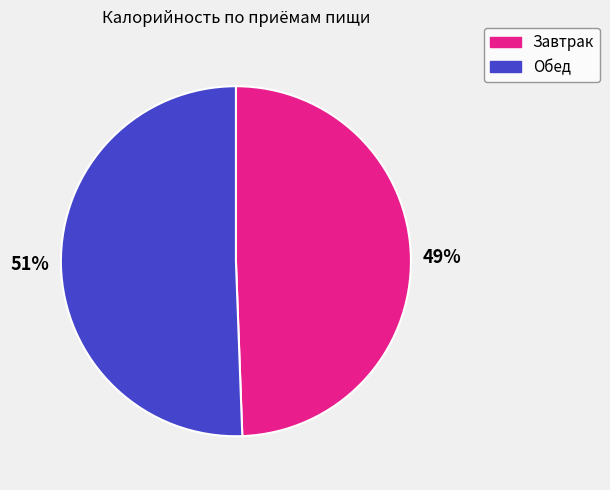

Does Обед represent more than half of the total?

Yes